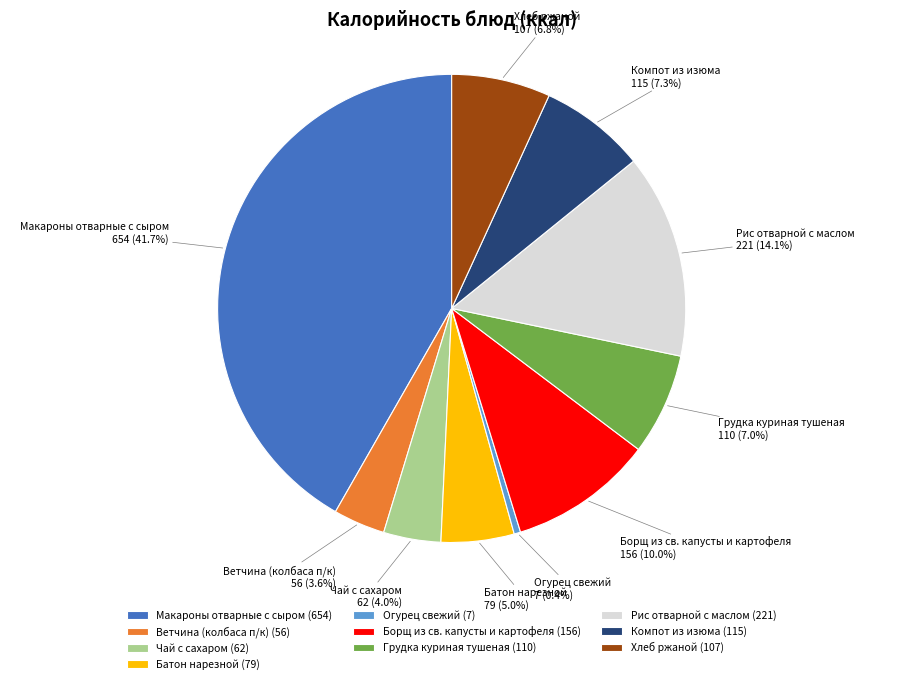

Do Компот из изюма and Рис отварной с маслом together represent more than half of the pie?

No